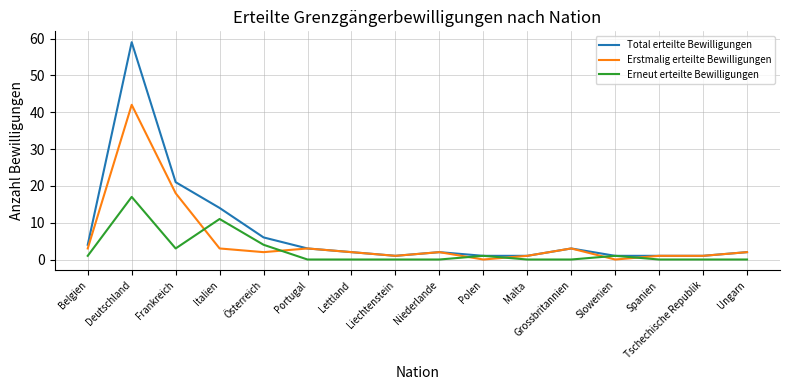

What position from the right is Österreich?

12